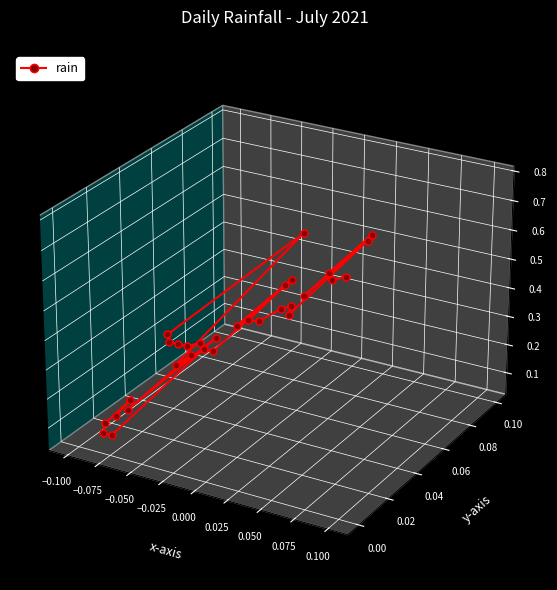

How many lines are shown in the chart?

1